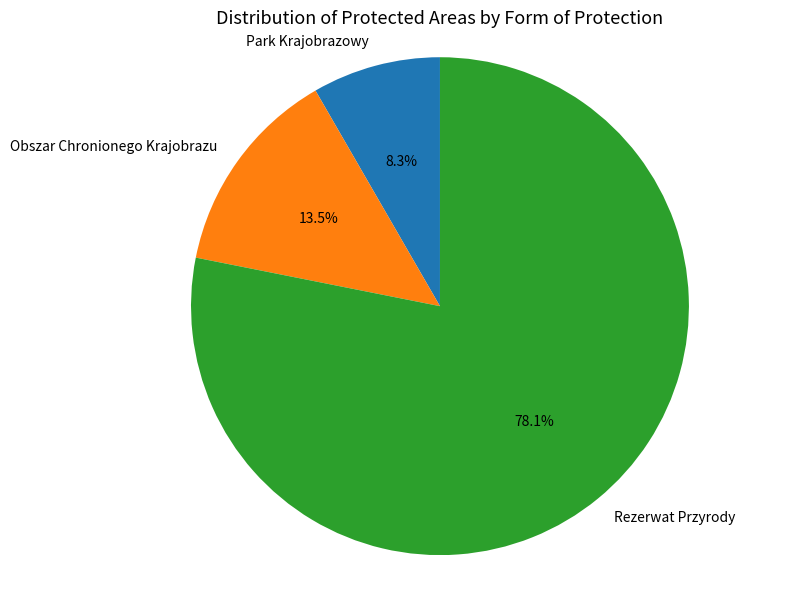

Does any single category account for the majority?

Yes